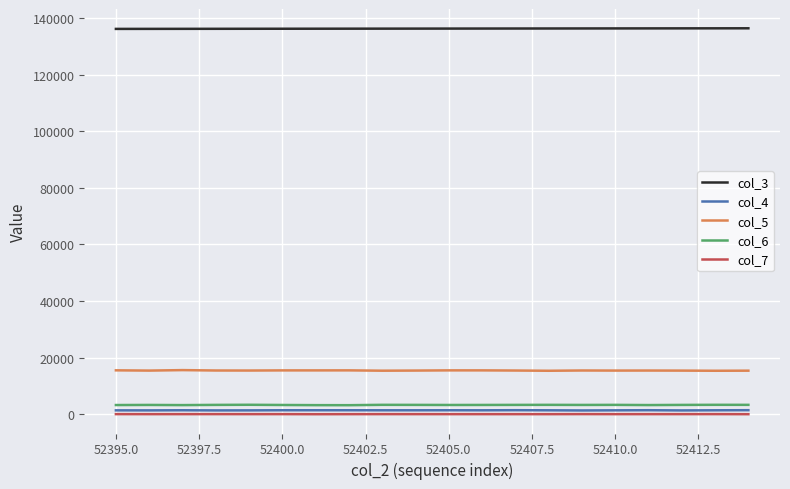

Which series has the largest total across all categories?

col_3